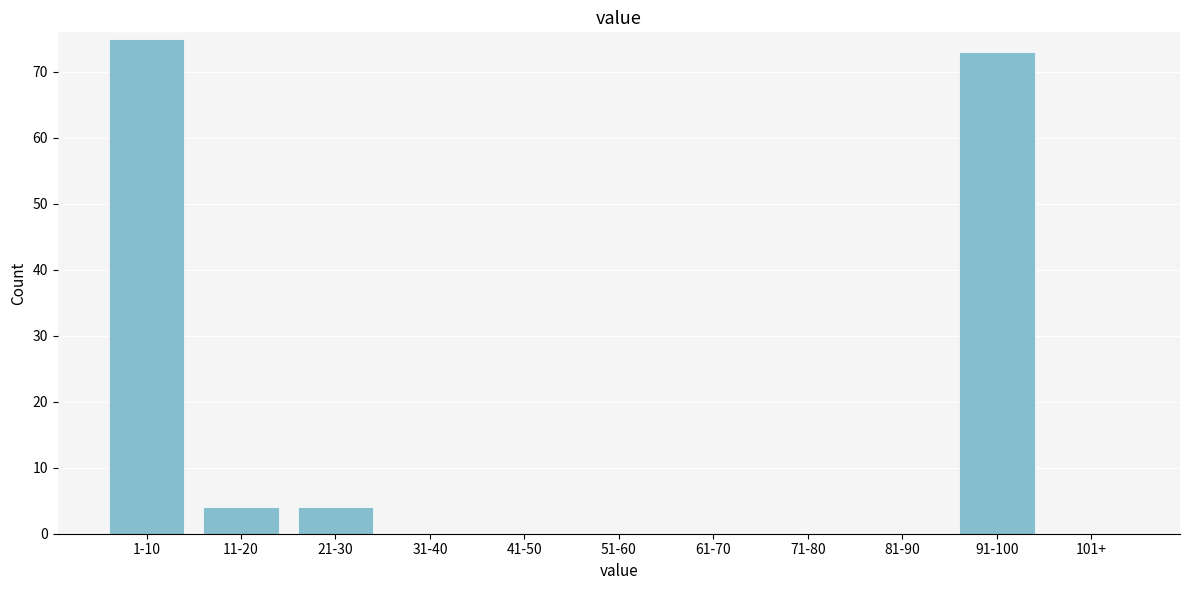

Reading left to right, transcribe all the data shown in this chart.

1-10=75	11-20=4	21-30=4	31-40=0	41-50=0	51-60=0	61-70=0	71-80=0	81-90=0	91-100=73	101+=0